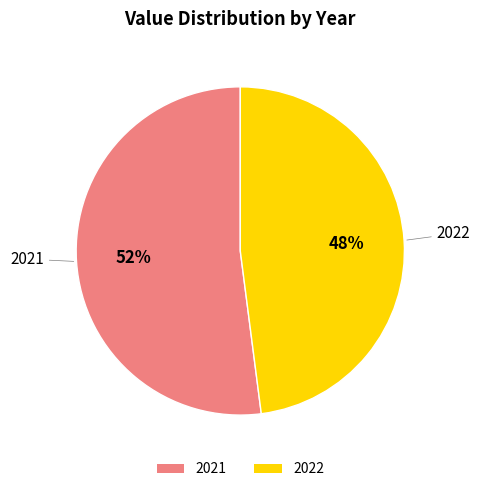

Between 2022 and 2021, which is larger?

2021